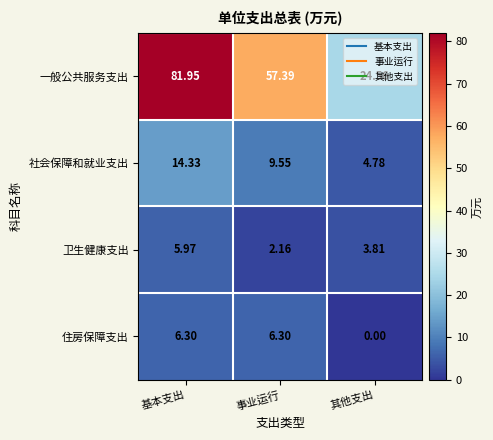

Rank the series at 其他支出 from lowest to highest value.

住房保障支出, 卫生健康支出, 社会保障和就业支出, 一般公共服务支出